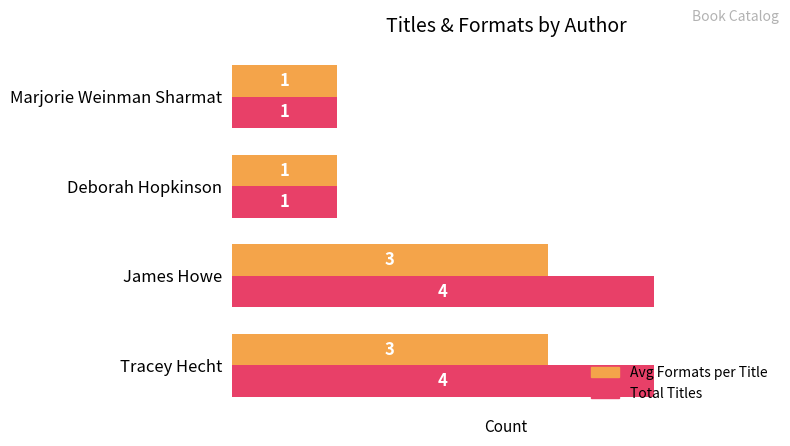

How many categories are shown in the chart?

4